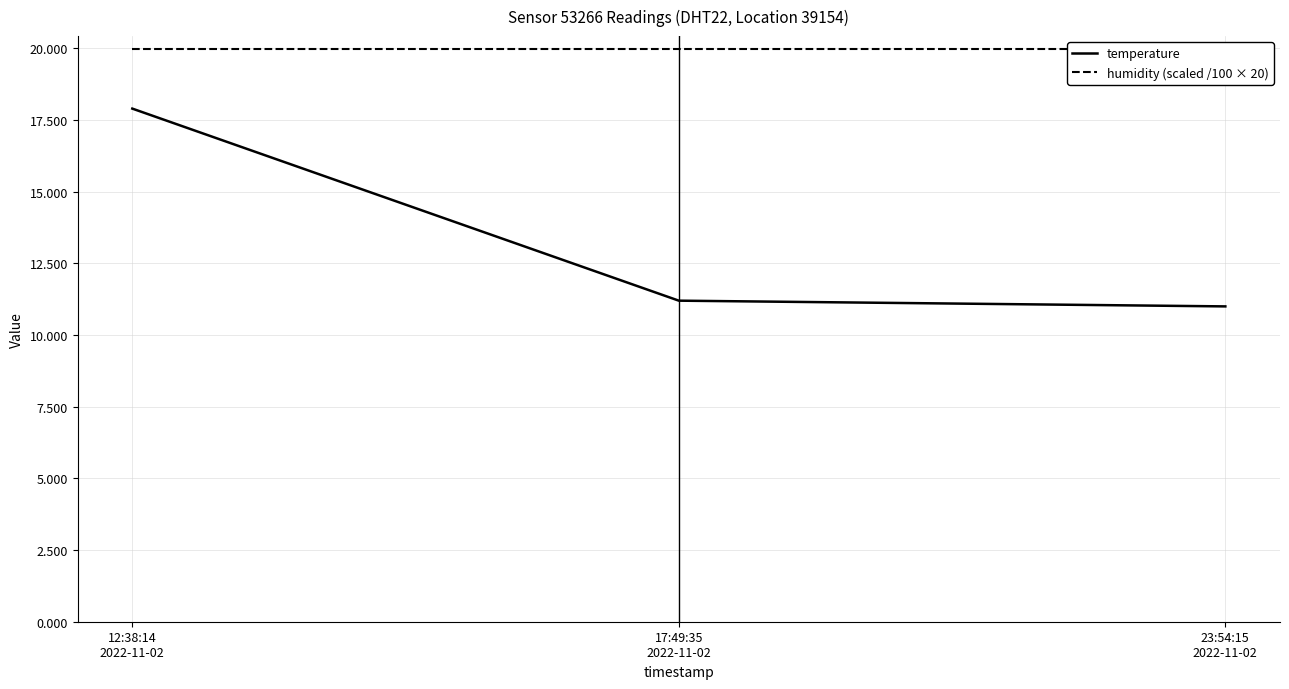

Where is humidity (scaled /100 × 20) nearest to the value 19?

12:38:14
2022-11-02